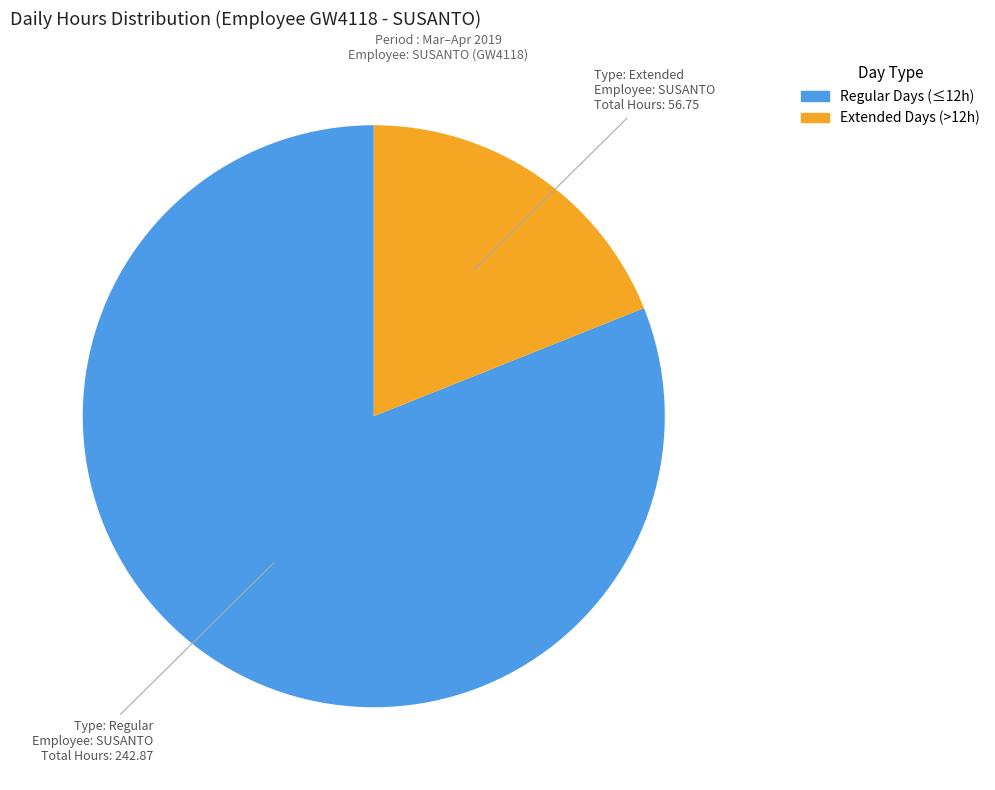

Is there a majority slice in this chart?

Yes